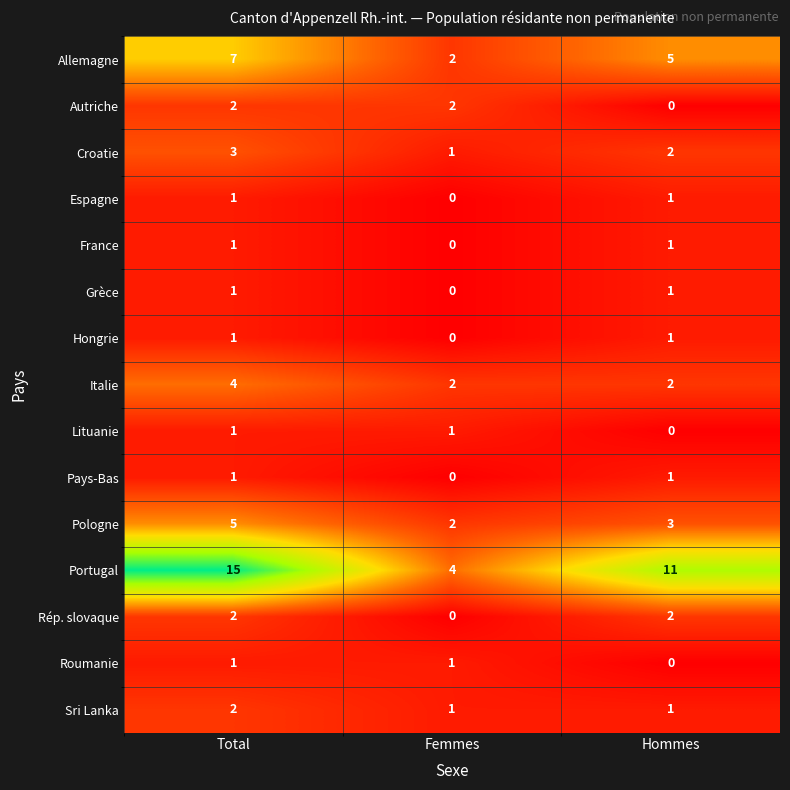

Which series has the largest total across all categories?

Portugal